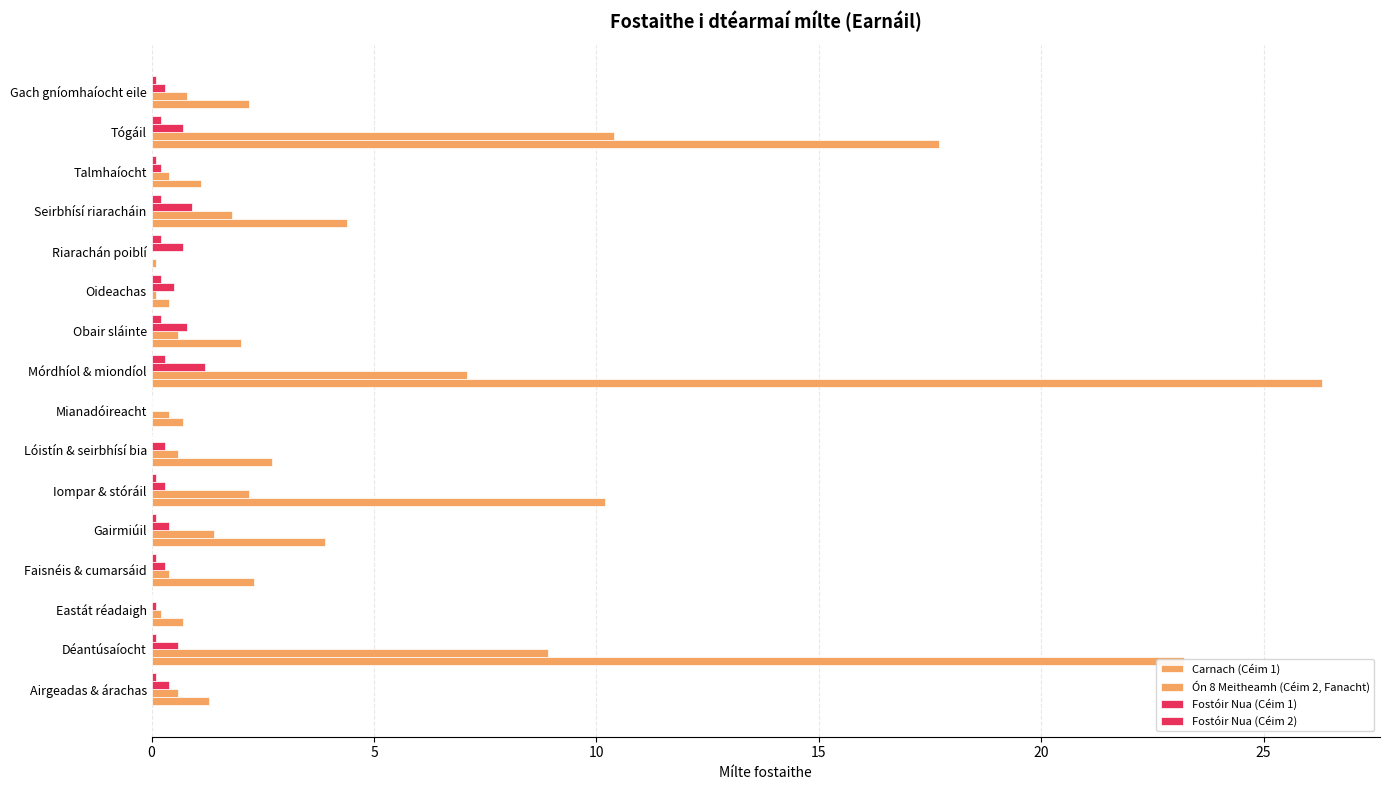

What is the sum of all Fostóir Nua (Céim 1) values?

7.7